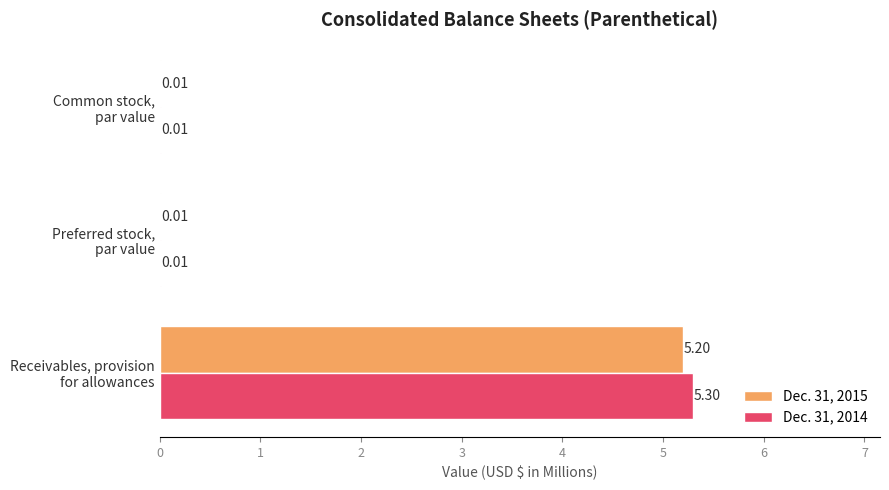

Which series has the largest total across all categories?

Dec. 31, 2014